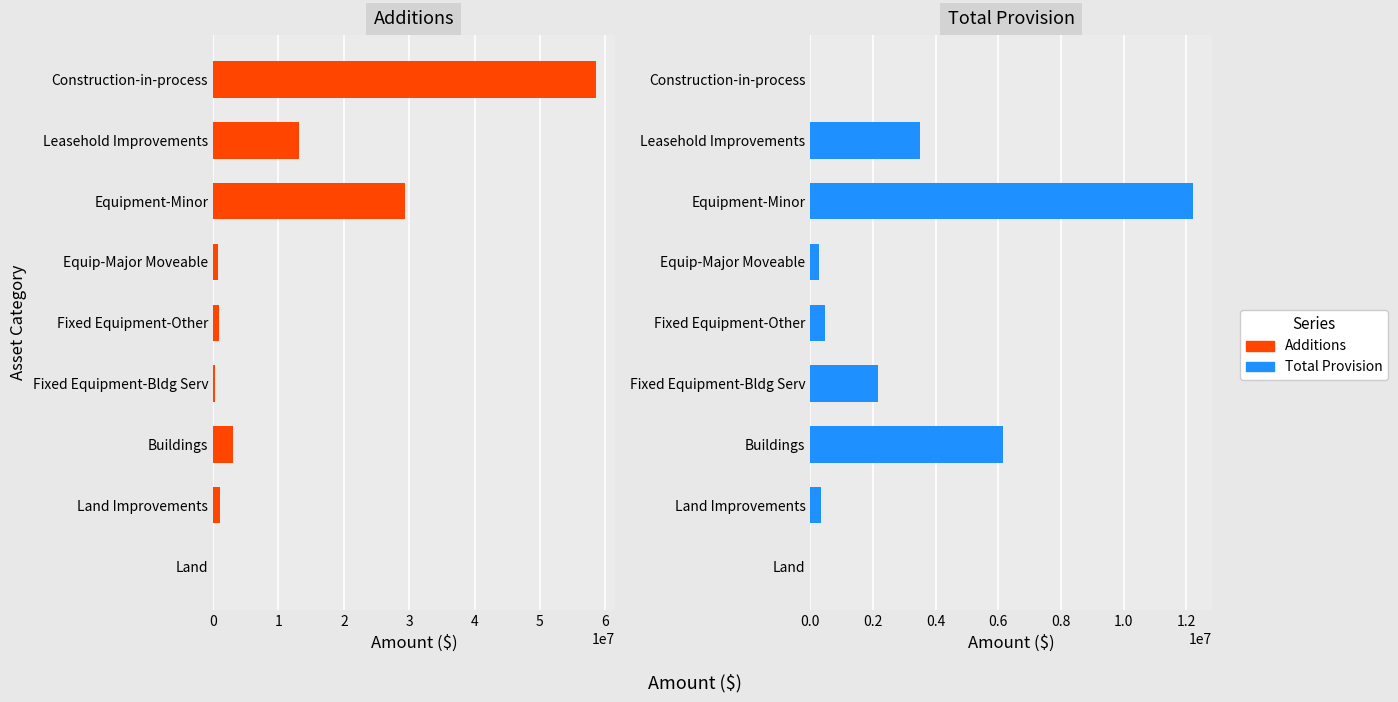

Is it true that Total Provision equals -6414687.5 at Construction-in-process?

False